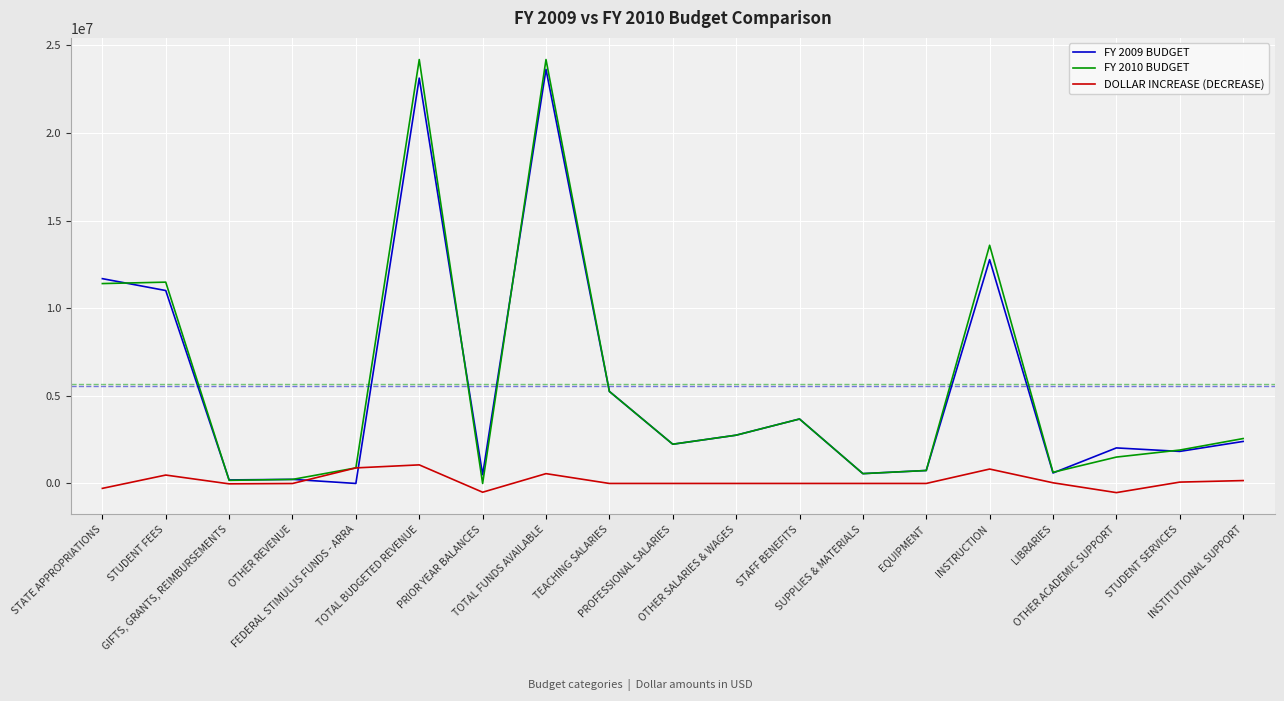

Between TOTAL FUNDS AVAILABLE and STUDENT SERVICES, which series saw the biggest shift?

FY 2010 BUDGET